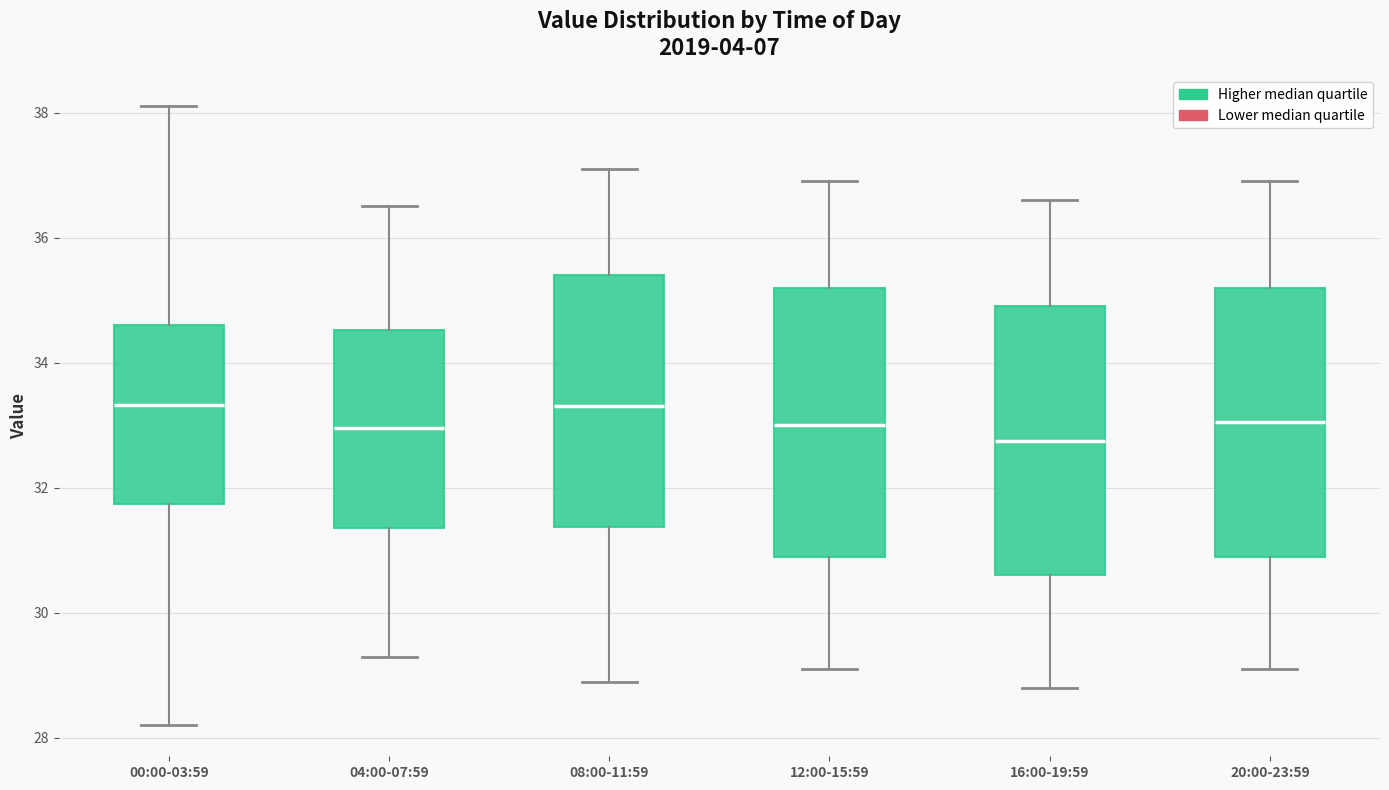

Where does the upper whisker of the box for 08:00-11:59 end on the y-axis? The values are not printed on the chart, so give them approximately, as read against the axis.

37.2